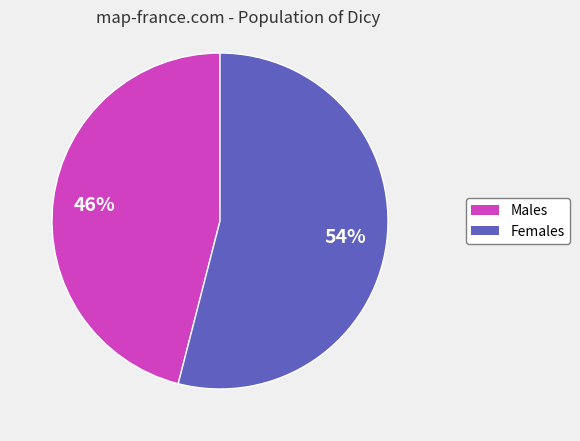

What is the ratio of the value at Females to the value at Males?

1.2